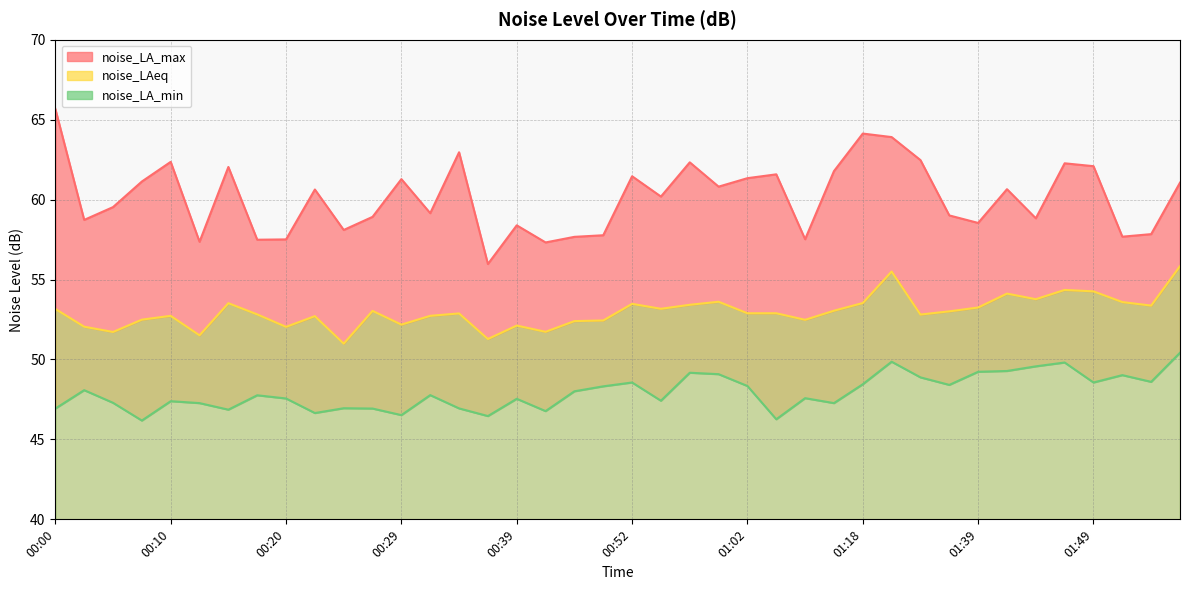

What is the average value of the noise_LAeq series?

53.0